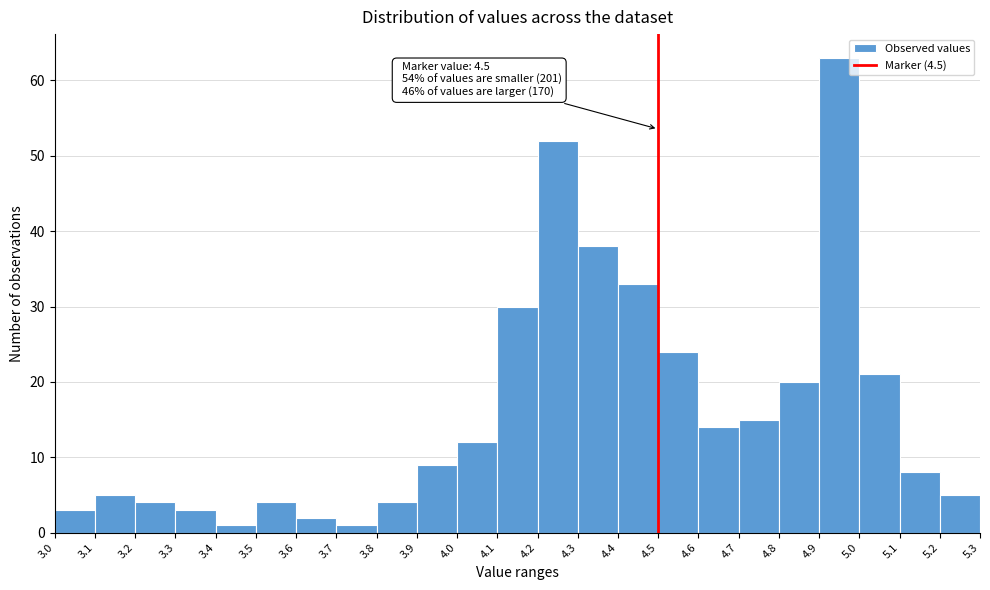

Which range on the x-axis has the tallest bar?

4.9 to 5.0